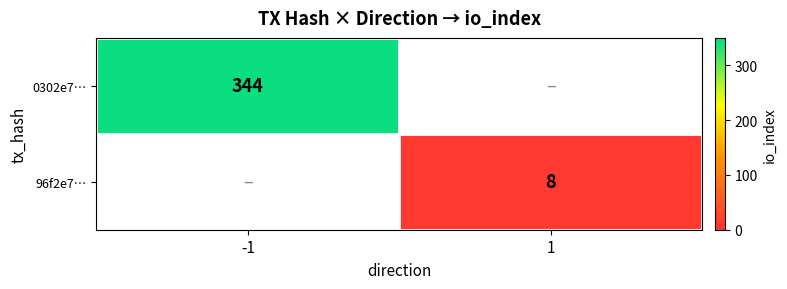

At how many categories does at least one series exceed 281?

1